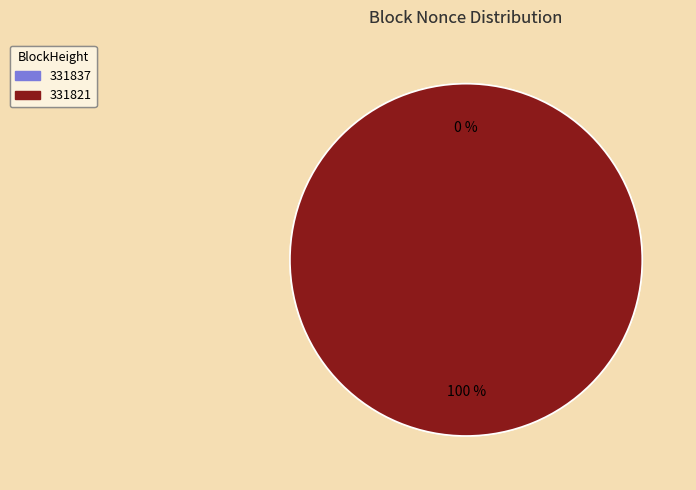

What is the largest slice in the pie chart?

331821